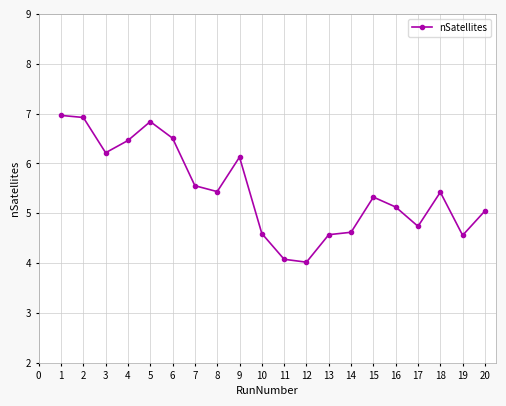

Approximately how many times larger is the value at 14 compared to 5?

0.7